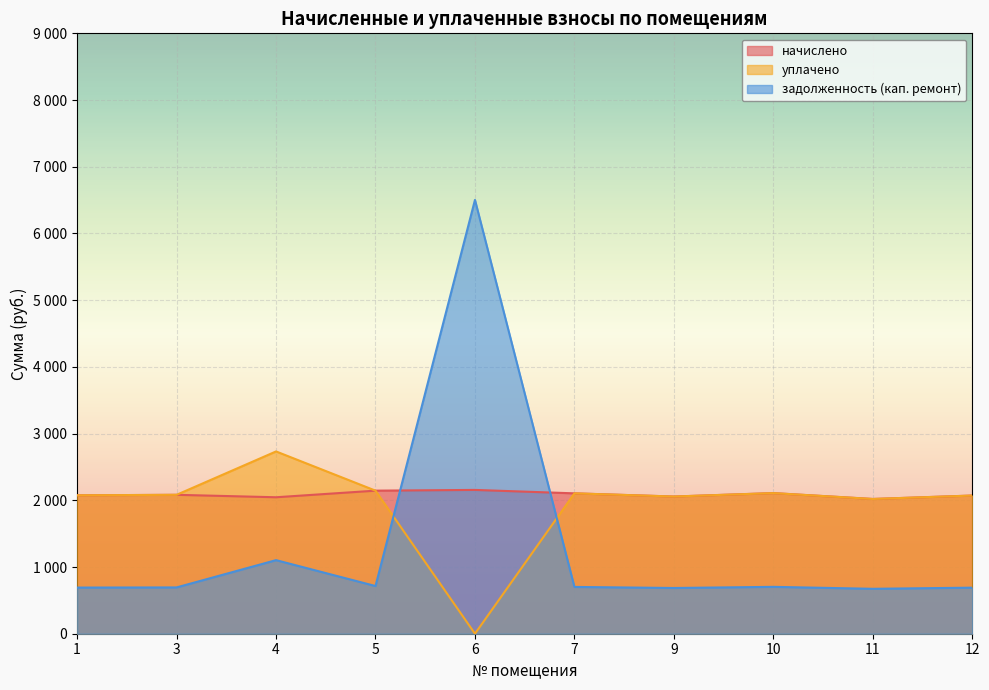

Where is the first local minimum for начислено?

4